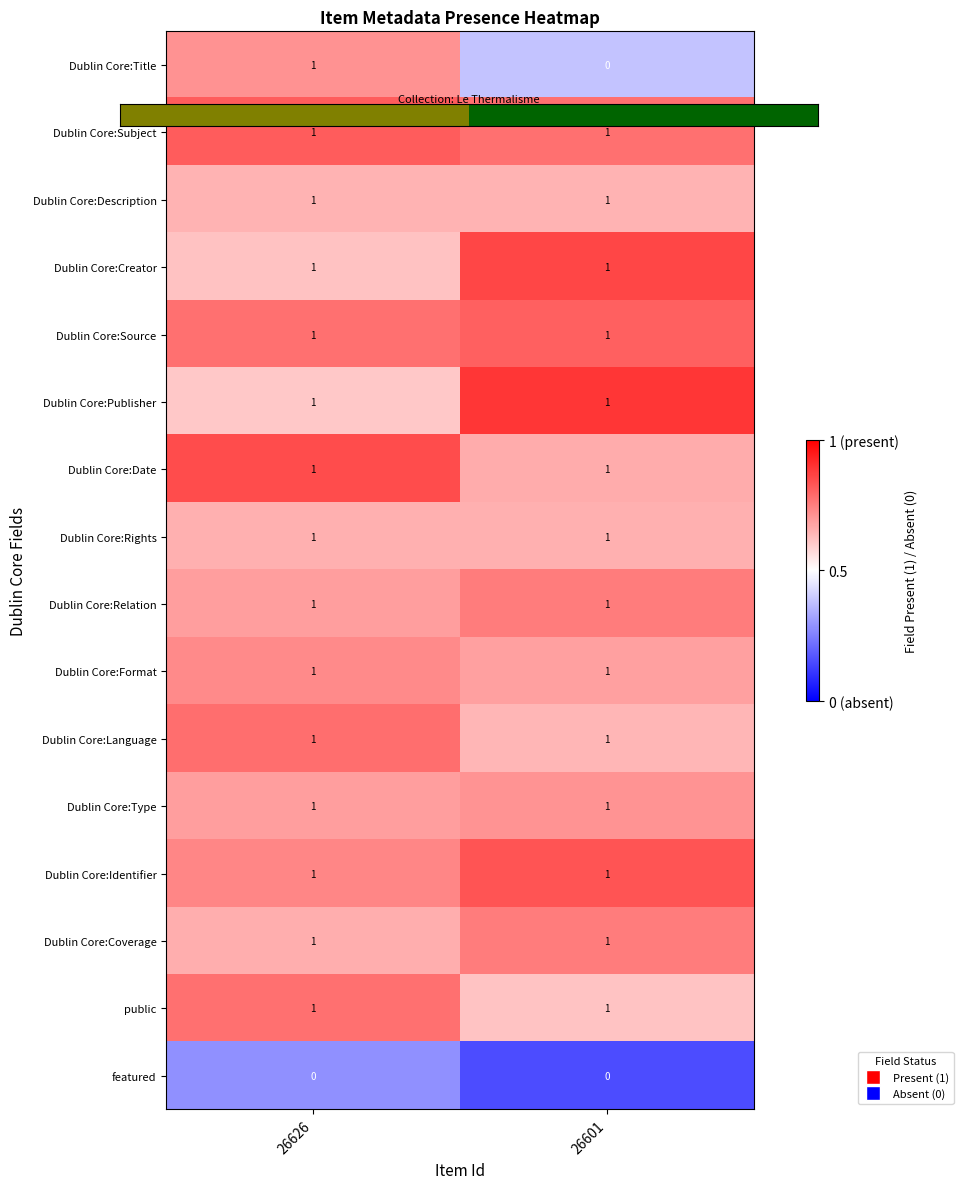

What is the minimum value shown in the chart?

0